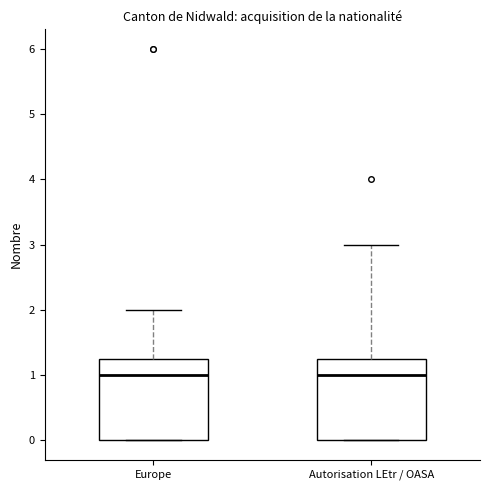

Where is the lower edge of the box for Europe on the y-axis? The values are not printed on the chart, so give them approximately, as read against the axis.

0.0